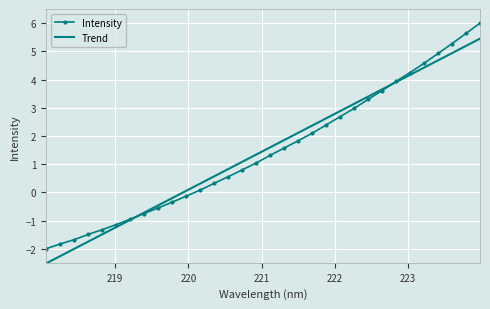

How many values in the Trend series exceed 1?

18